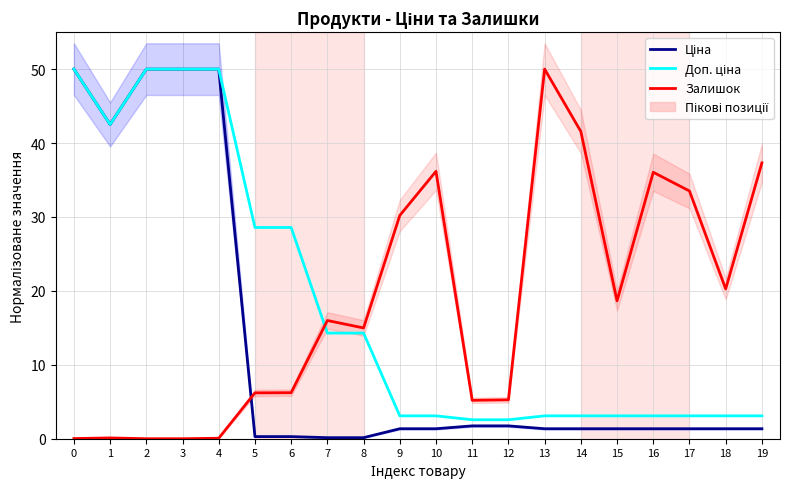

How many distinct data groups are displayed?

3